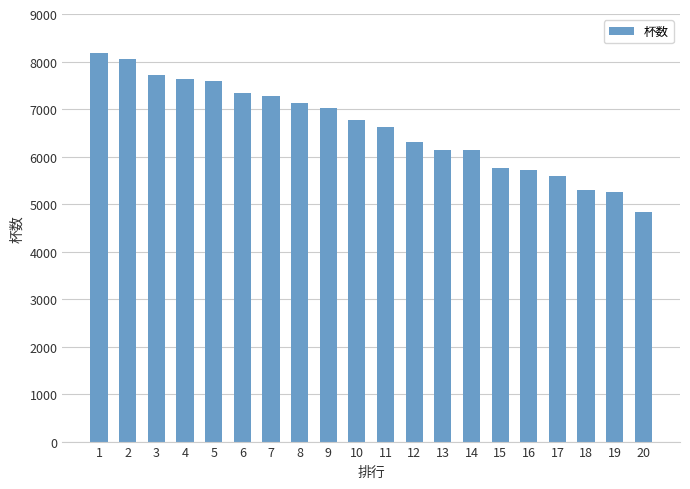

What is the value of the 18th bar from the left?

5289